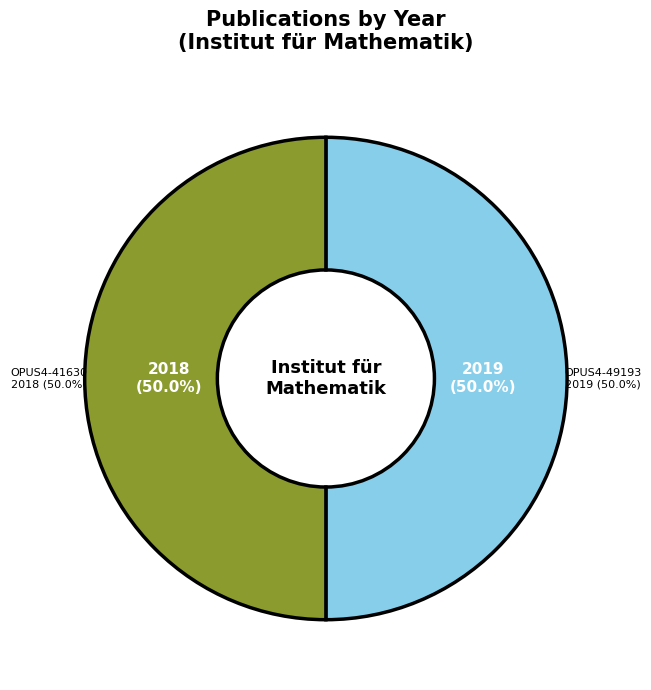

To the nearest percent, what portion does OPUS4-41630 represent?

50%